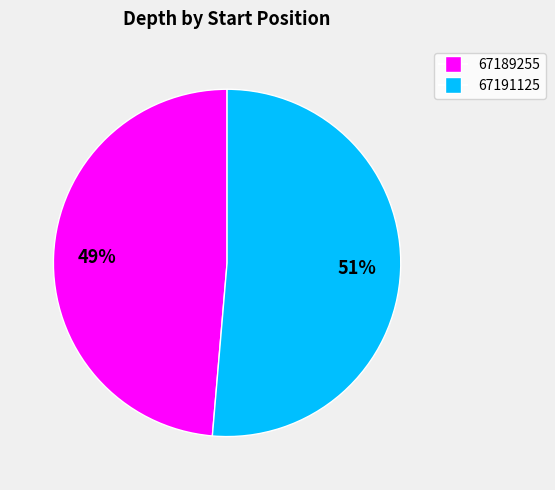

Count the number of slices in the pie.

2